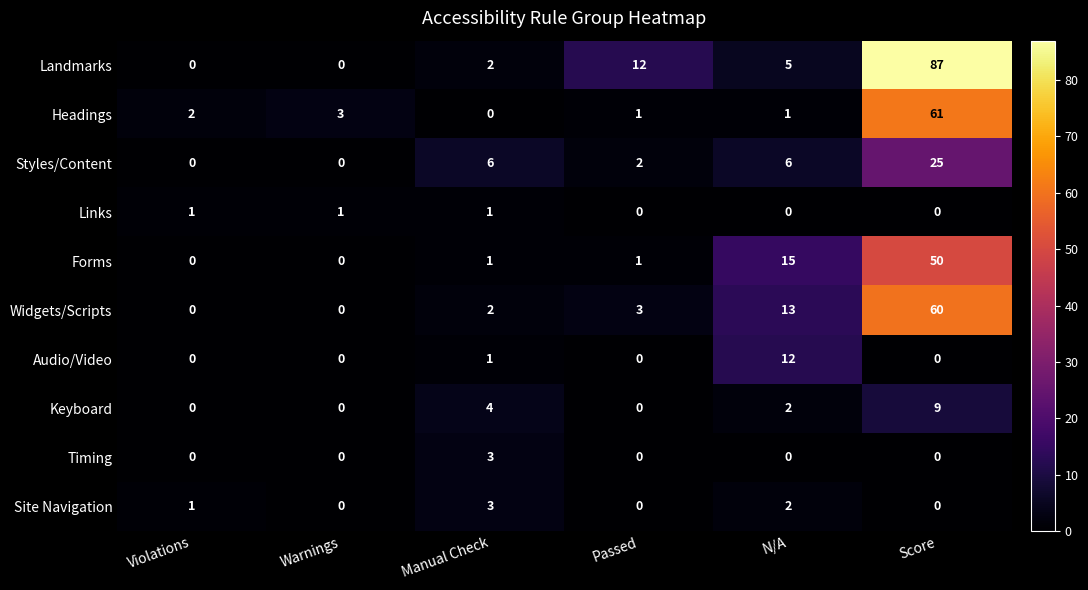

How many data points in Keyboard are less than 2?

3